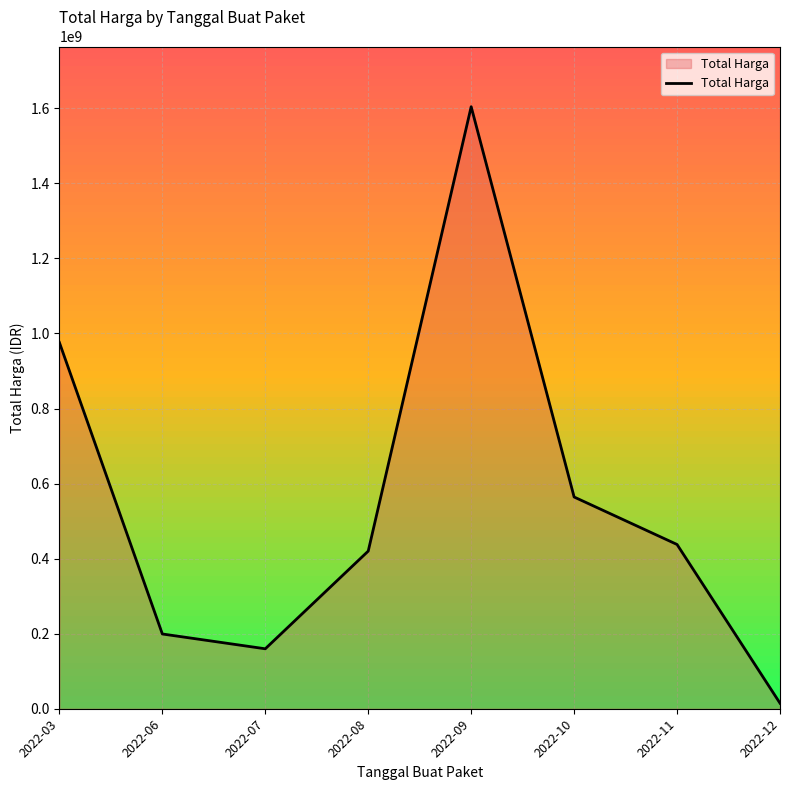

Where is the data nearest to the value 809454500?

2022-03